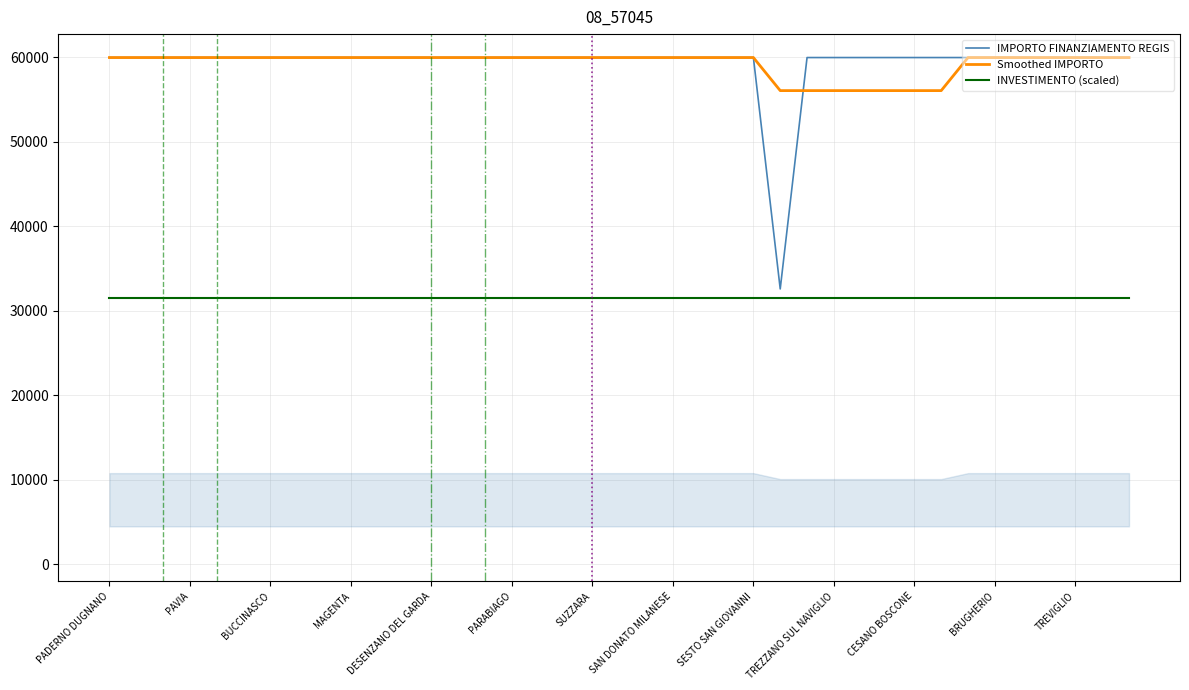

Is this an area chart (filled region under the line)?

No